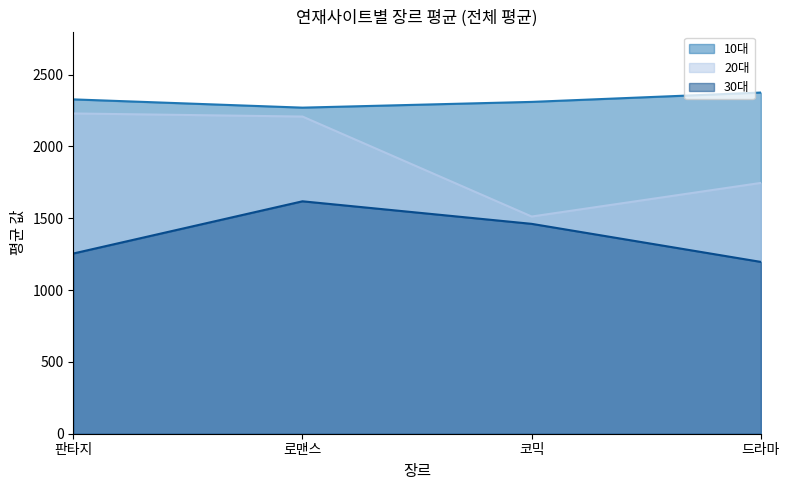

Which category has the lowest value across all series?

드라마